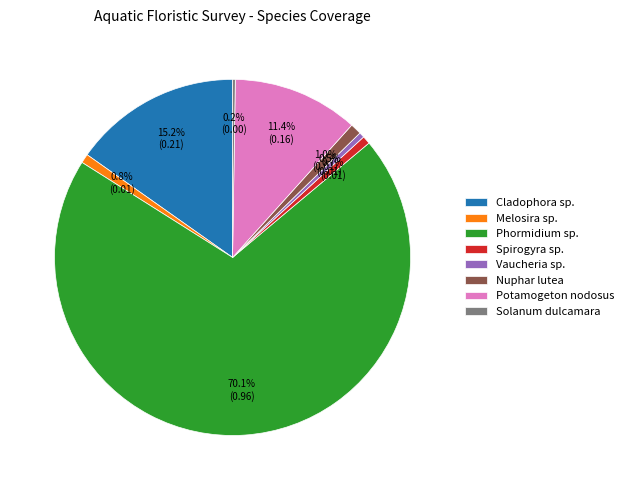

How much of the chart is everything except Nuphar lutea?

99.0%